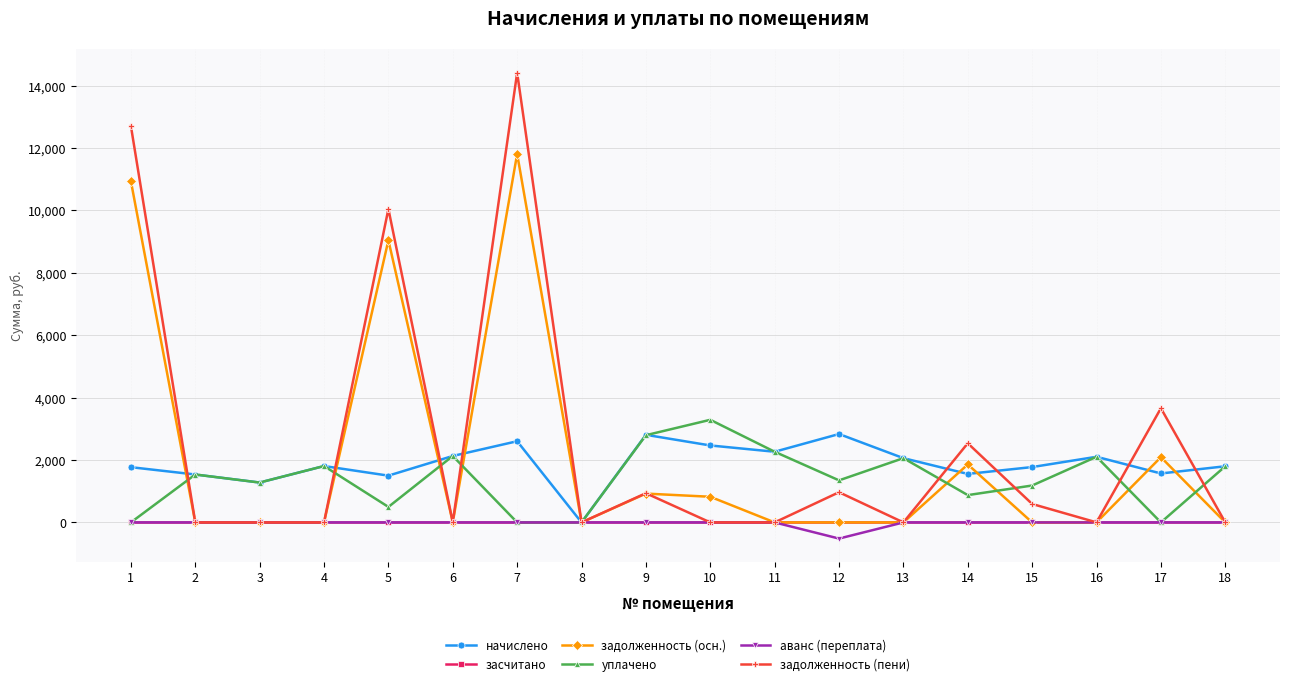

Which series has the largest range (max minus min)?

задолженность (пени)